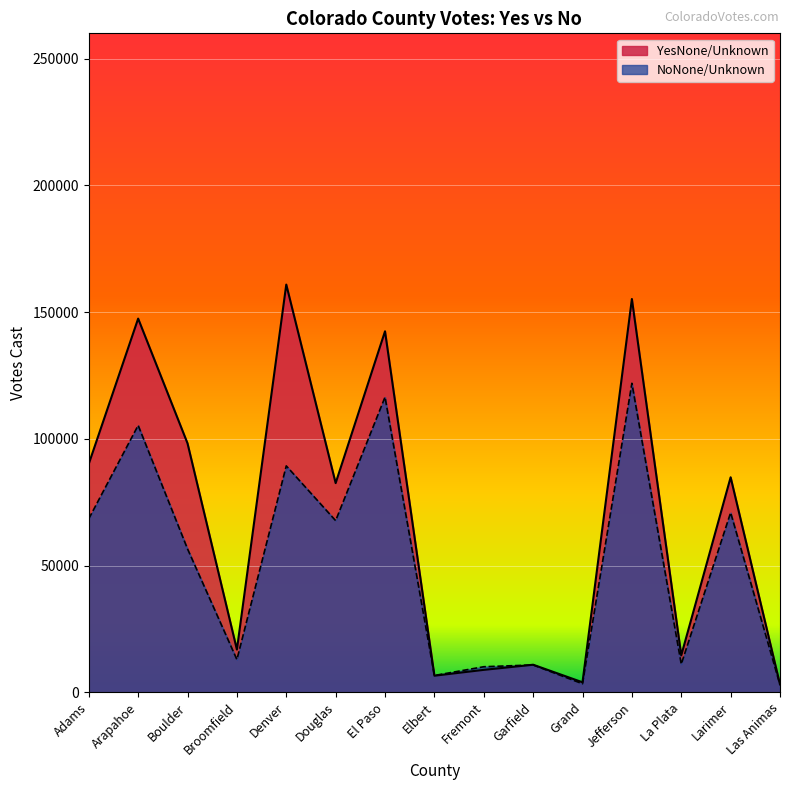

In YesNone/Unknown, how many points are lower than both neighbors (excluding endpoints)?

5